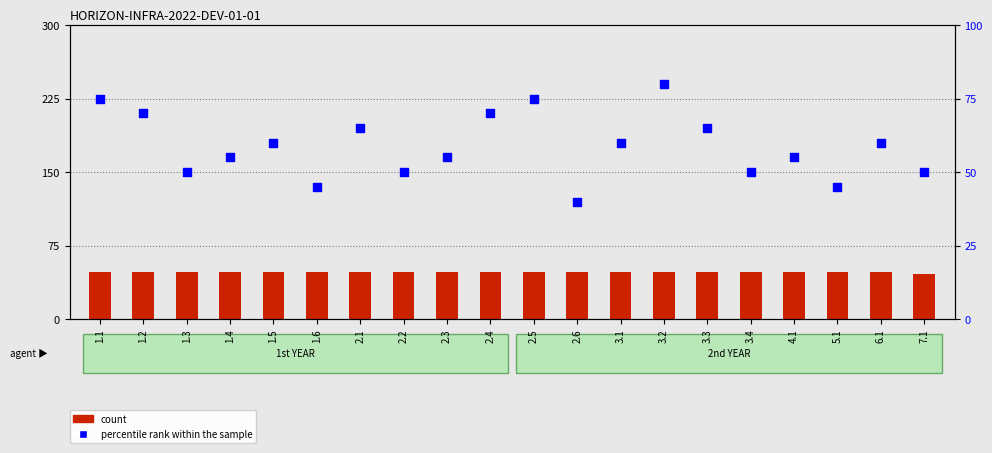

At which category is the sum across all series the highest?

3.2